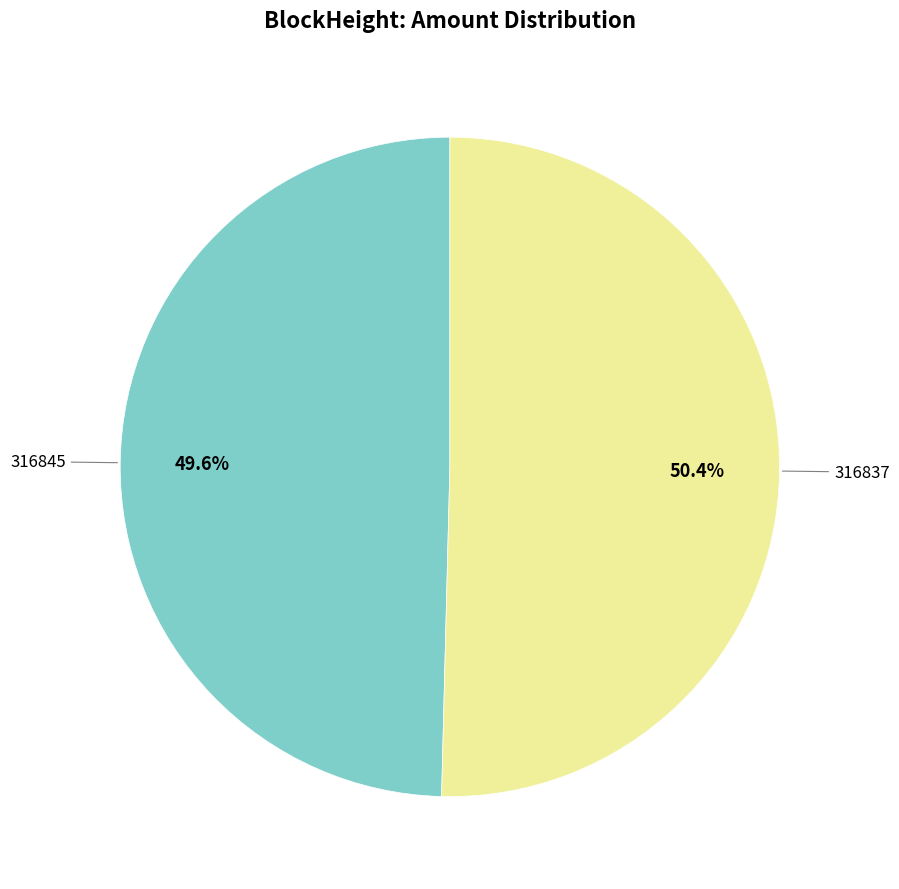

Is there a majority slice in this chart?

Yes